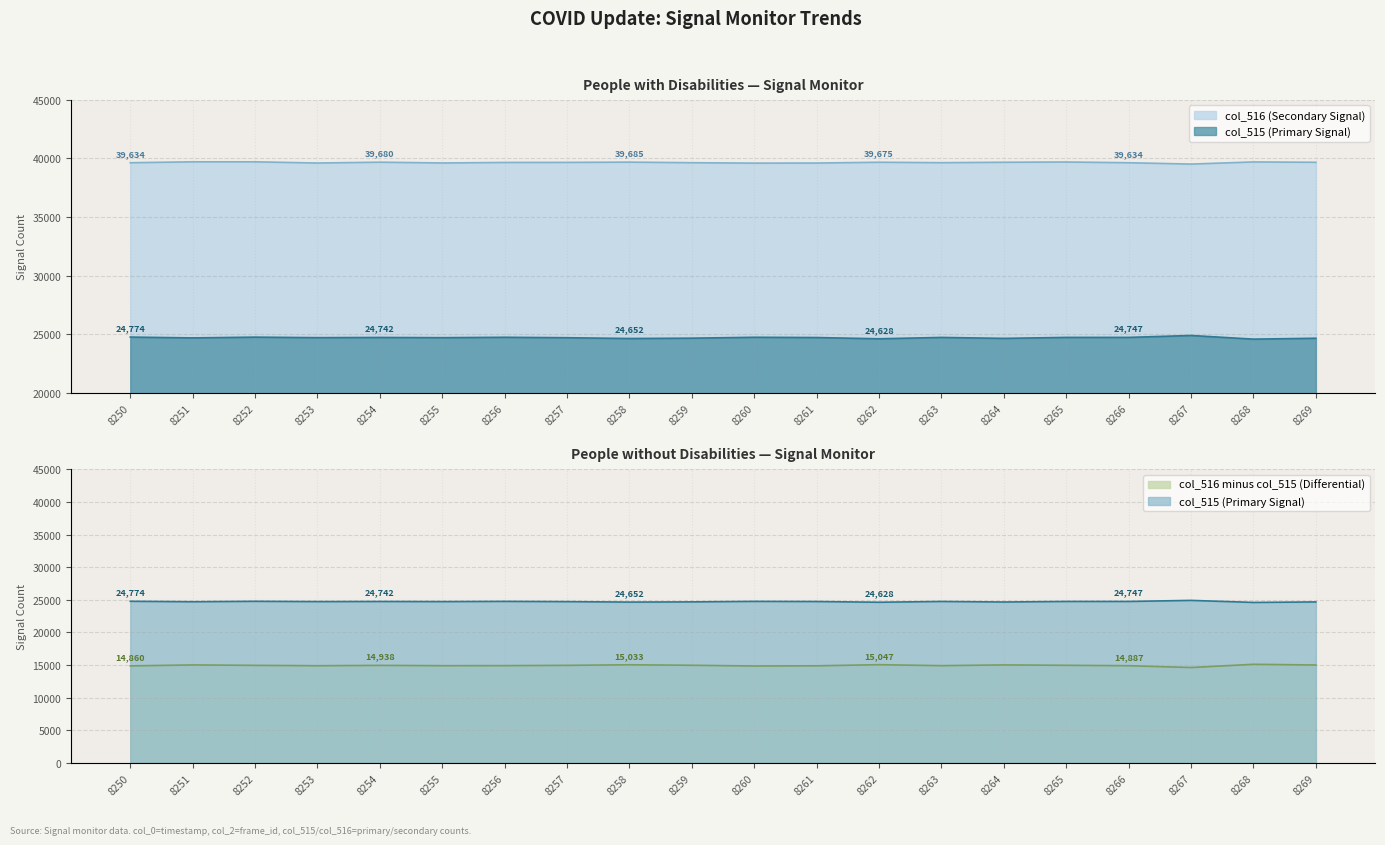

Reading right to left, extract all data points from this chart.

col_515: 24674	24598	24910	24747	24746	24663	24744	24628	24735	24757	24681	24652	24719	24757	24723	24742	24724	24769	24703	24774
col_516: 39672	39701	39519	39634	39696	39674	39638	39675	39608	39600	39636	39685	39662	39657	39614	39680	39610	39711	39712	39634